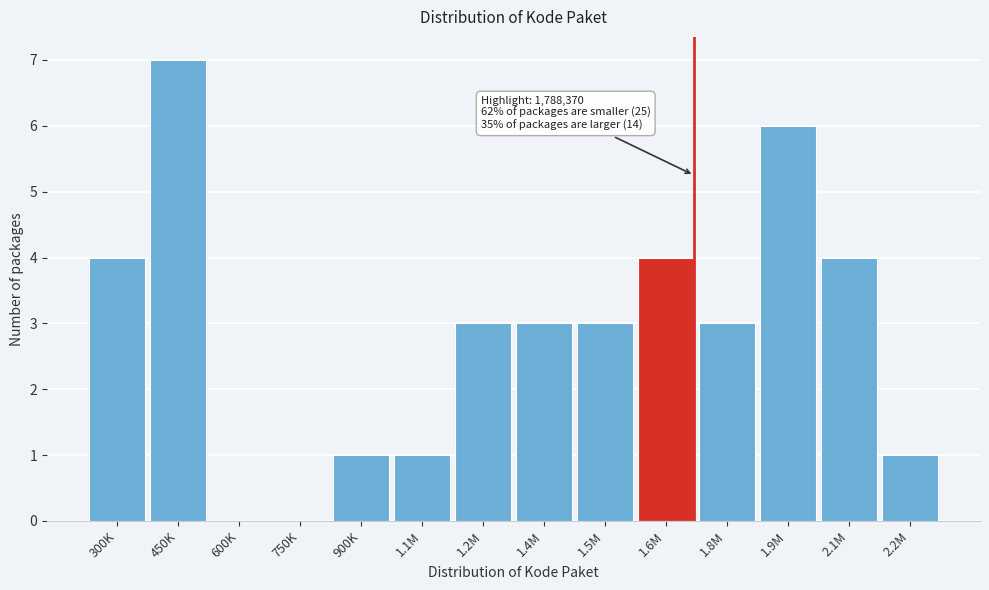

Reading left to right, list all the values displayed in this chart.

300K=4	450K=7	600K=0	750K=0	900K=1	1.1M=1	1.2M=3	1.4M=3	1.5M=3	1.6M=4	1.8M=3	1.9M=6	2.1M=4	2.2M=1